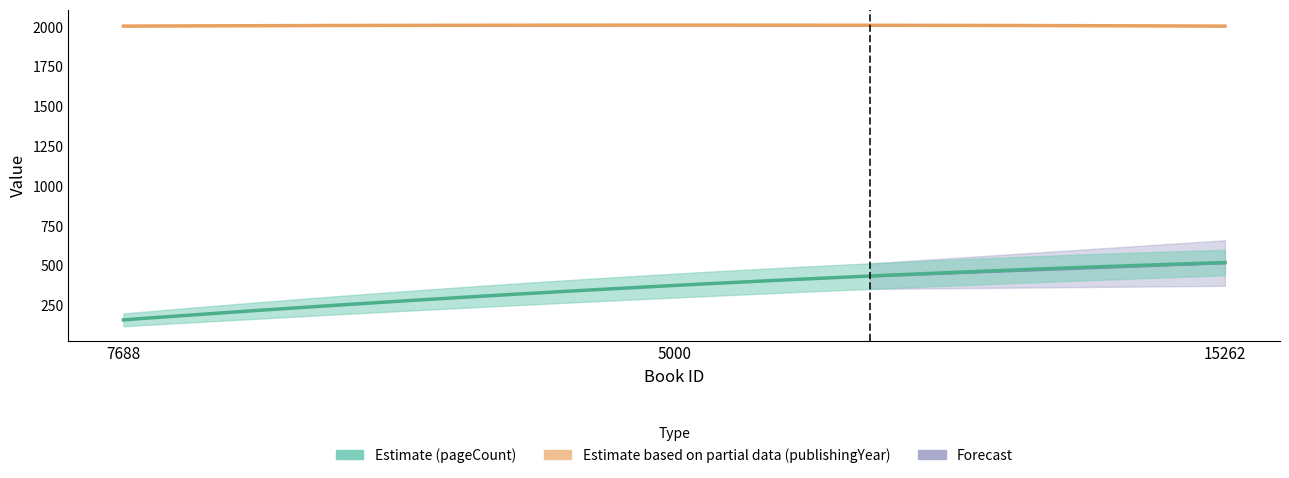

Reading left to right, what are all the values shown in this chart?

pageCount: 160	376	520
publishingYear: 2005	2011	2005